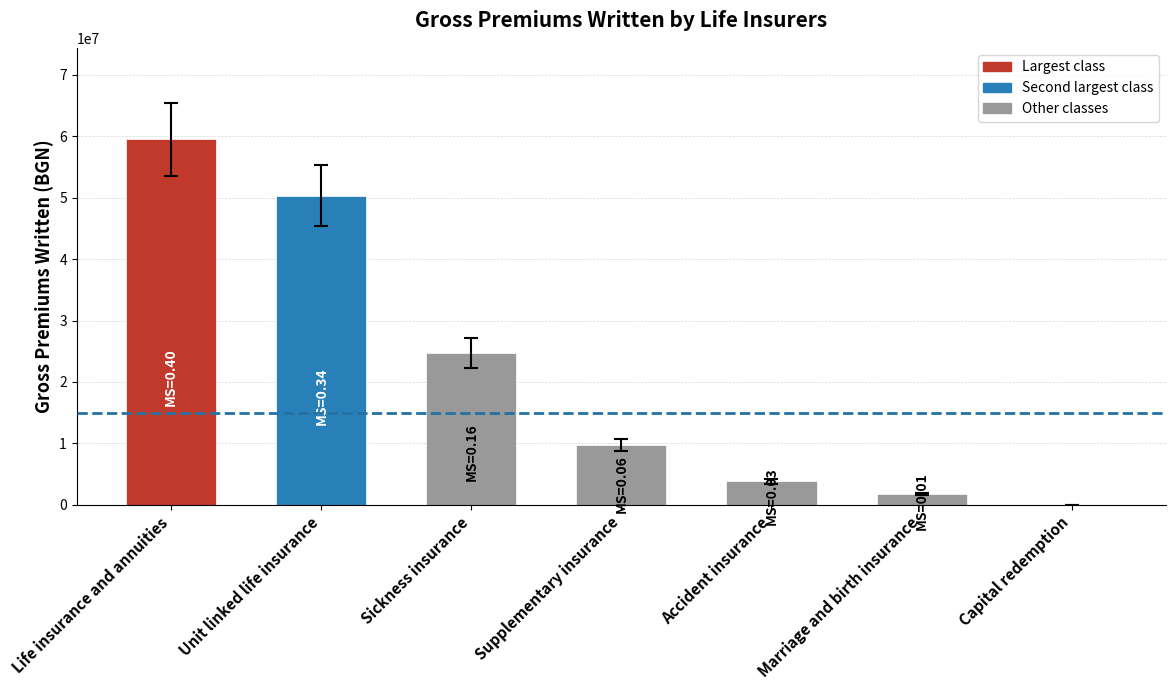

True or false: the data shows 23306999.7 at Capital redemption.

False